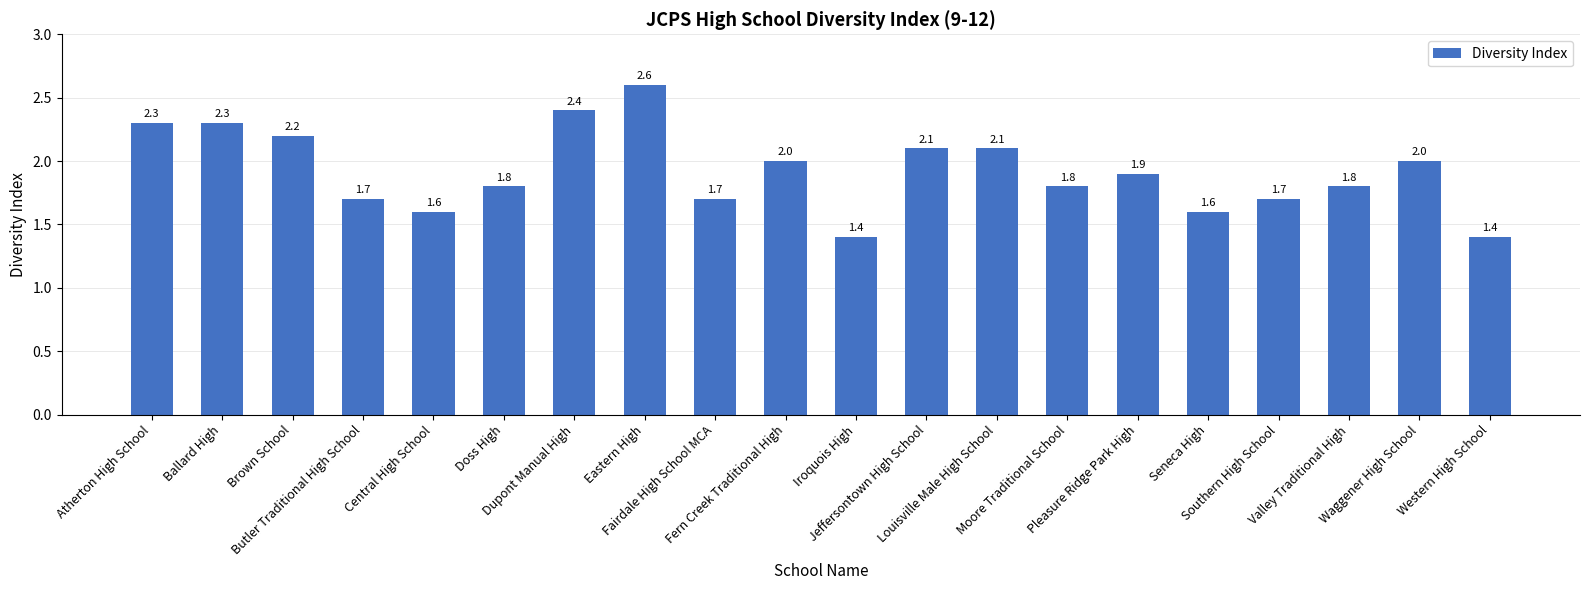

What is the greatest value displayed?

2.6